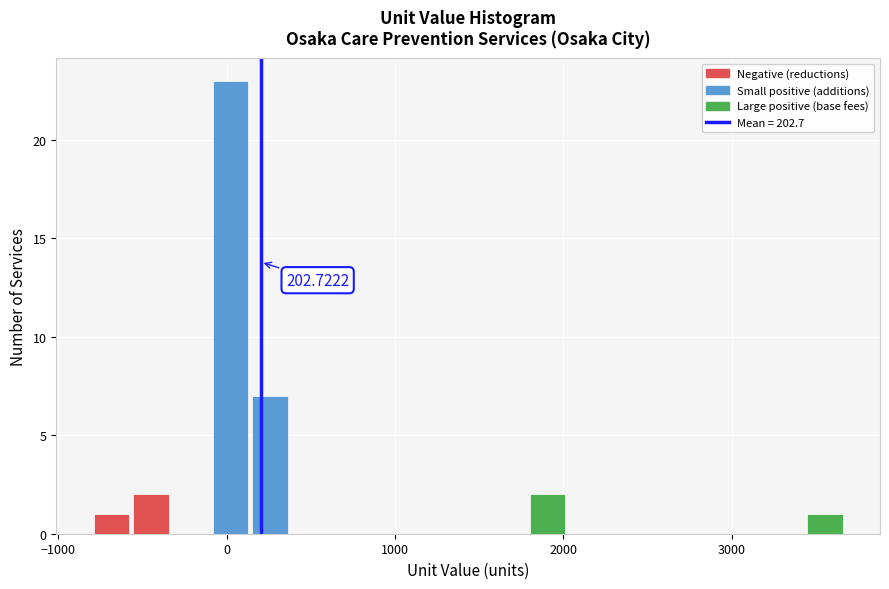

Around what value on the x-axis is the tallest bar? Give the approximate position of its centre, as read against the axis.

0